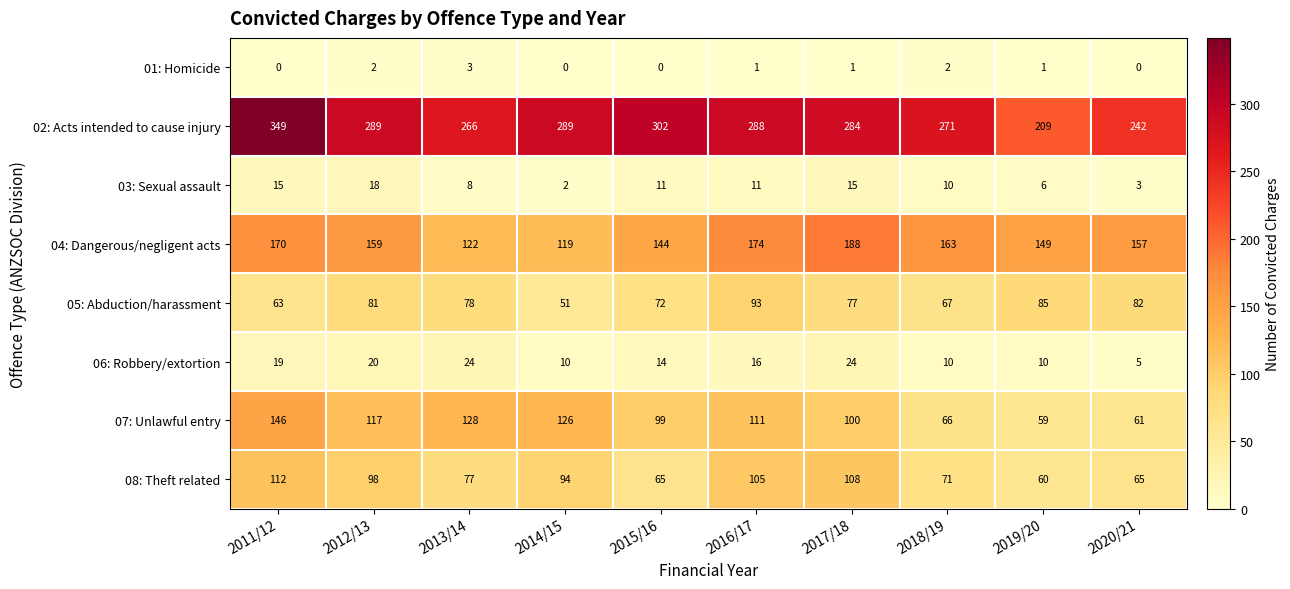

Which category has the highest value in the 08: Theft related series?

2011/12